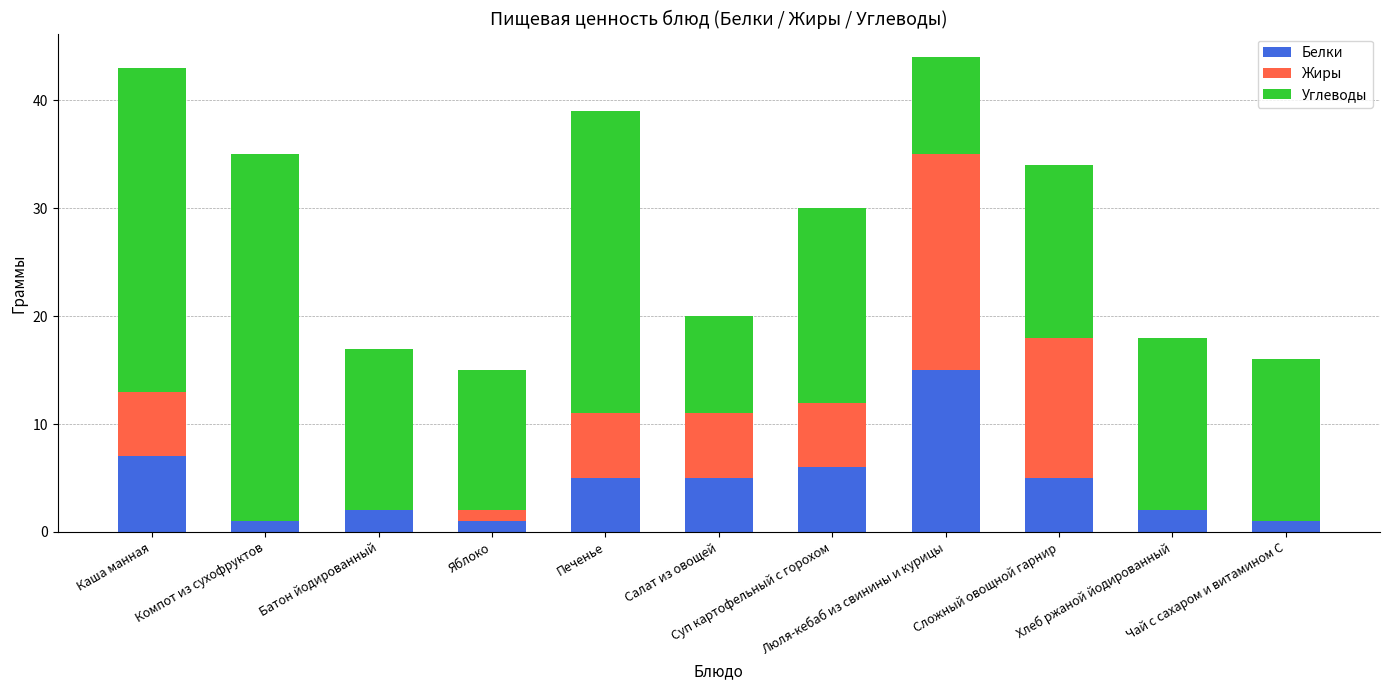

What is the sum of all Белки values?

50